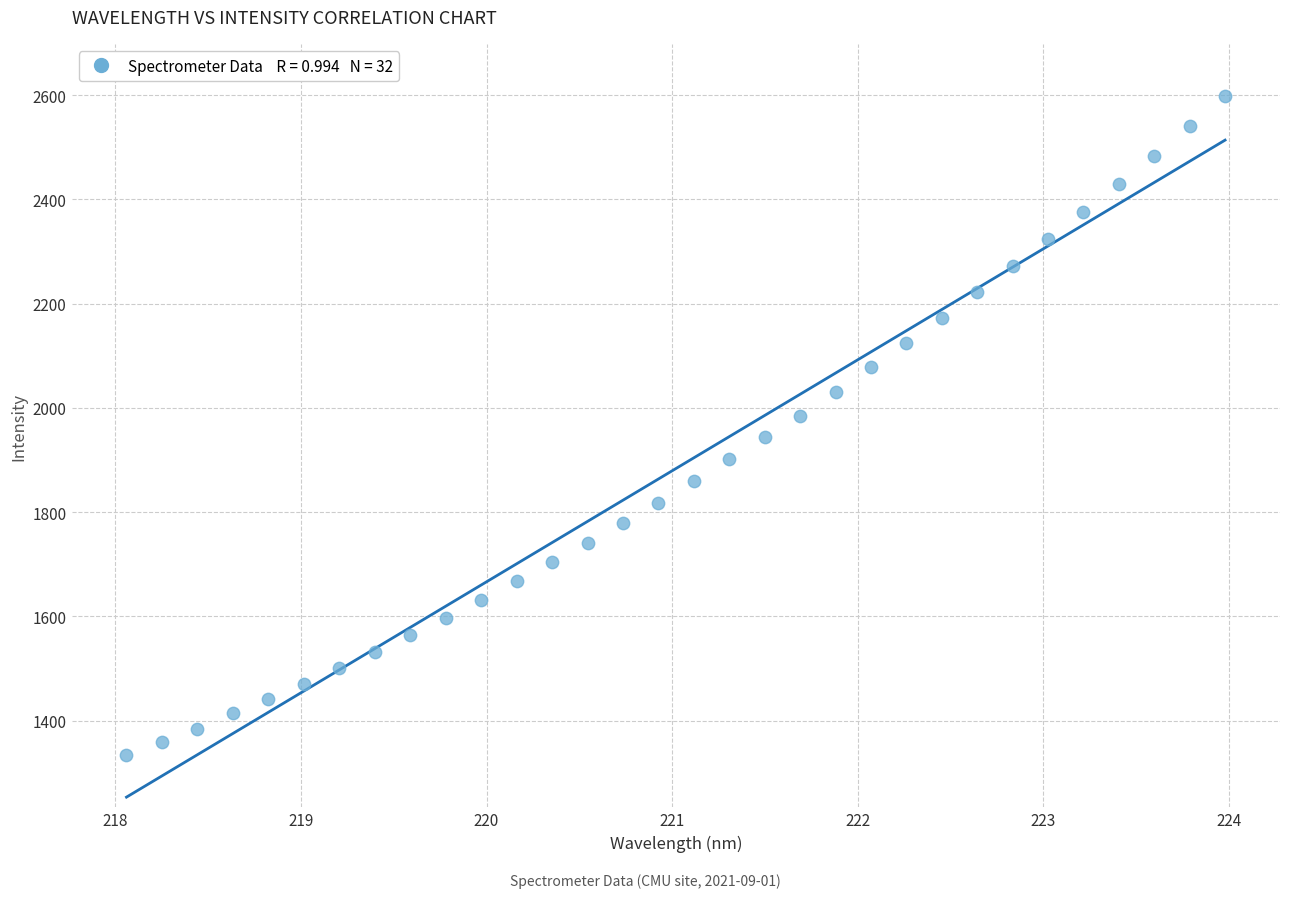

What is the range of Y values (max minus min)?

1262.8